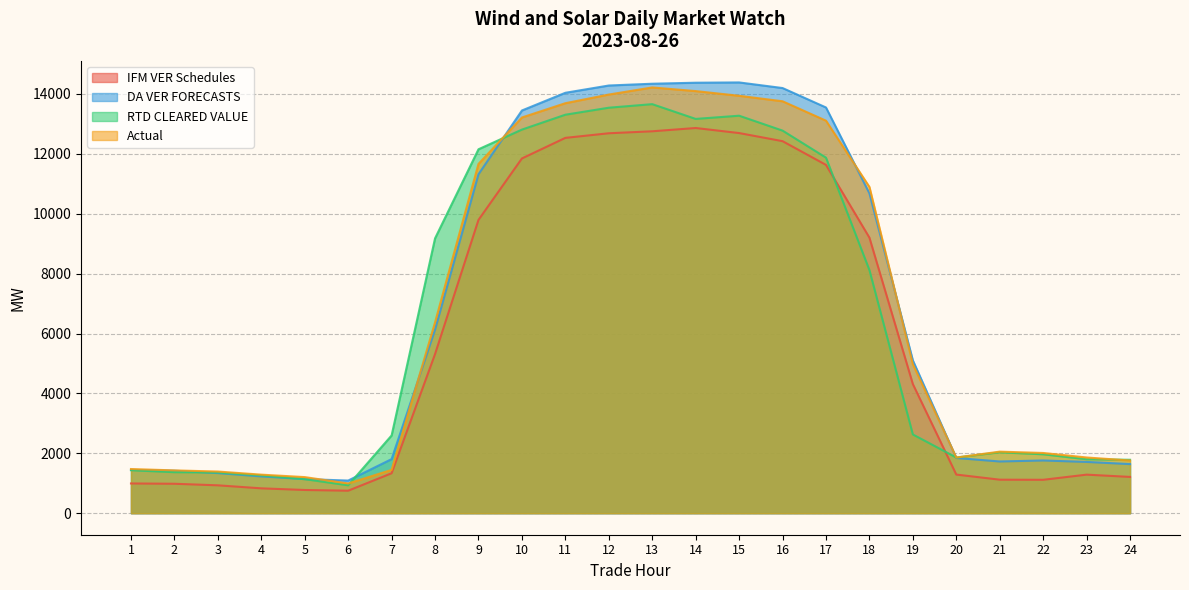

Rank the categories by RTD CLEARED VALUE value from highest to lowest.

13, 12, 11, 15, 14, 10, 16, 9, 17, 8, 18, 19, 7, 21, 22, 20, 23, 24, 1, 2, 3, 4, 5, 6